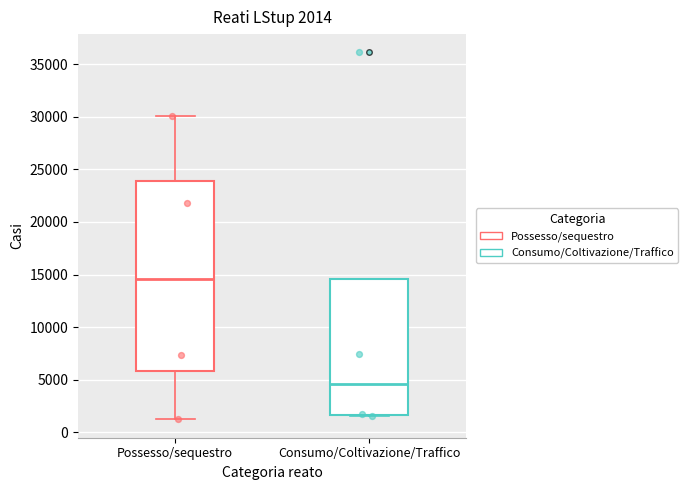

Which box's median line is the highest?

Possesso/sequestro